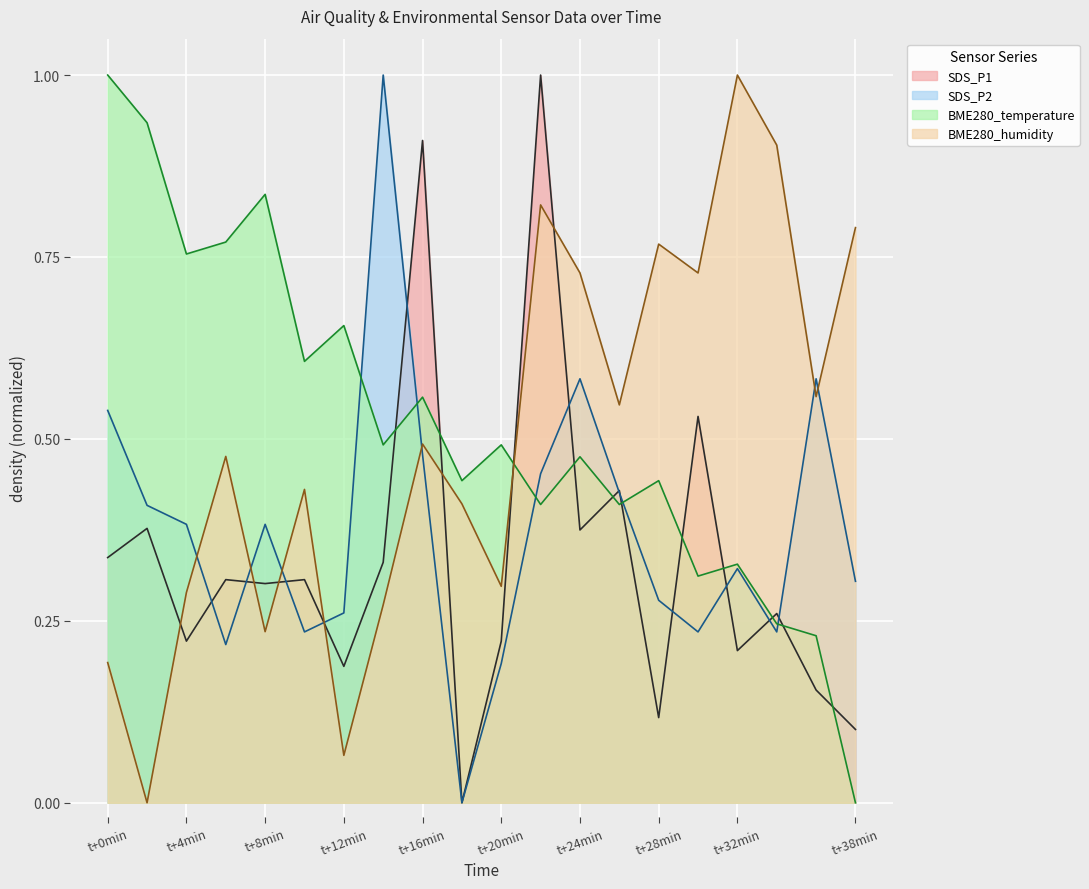

At which category is the sum across all series the highest?

18:20